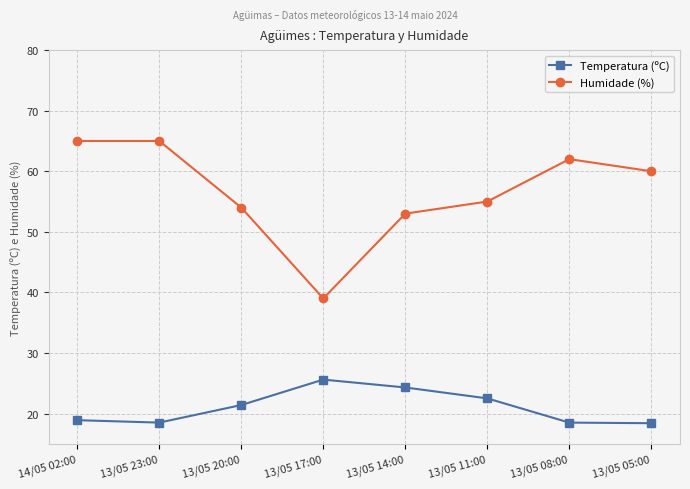

List the series in order of their peak value, lowest first.

Temperatura (ºC), Humidade (%)